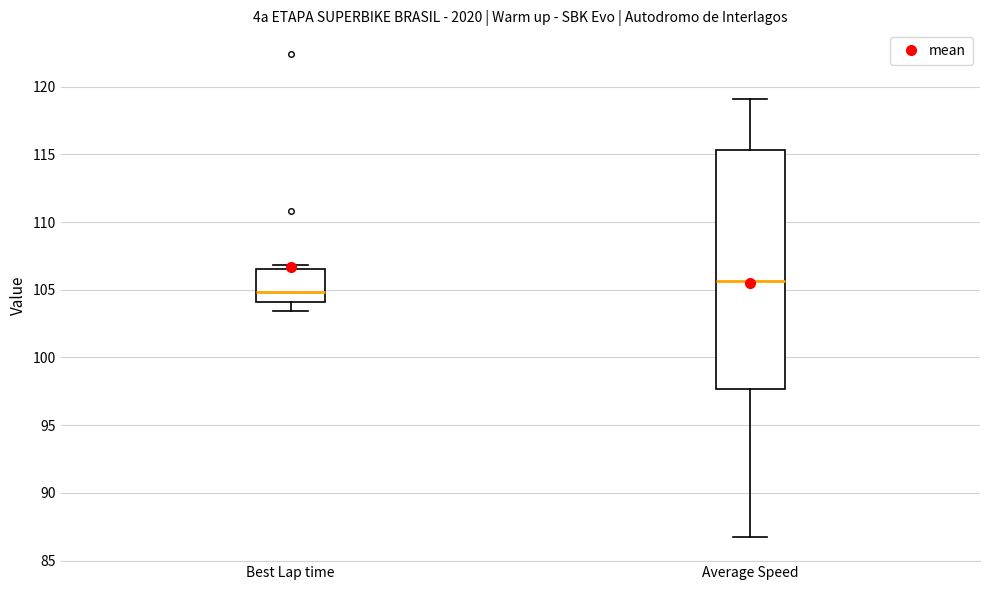

Reading left to right, transcribe this box plot: for each box, give where its median line is, the range the box spans, and where its two whiskers end, as read against the y-axis. The values are not printed on the chart, so give them approximately, as read against the axis.

Best Lap time: median 105.0, box 104.0 to 106.5, whiskers 103.5 to 107.0
Average Speed: median 105.5, box 97.5 to 115.5, whiskers 86.5 to 119.0